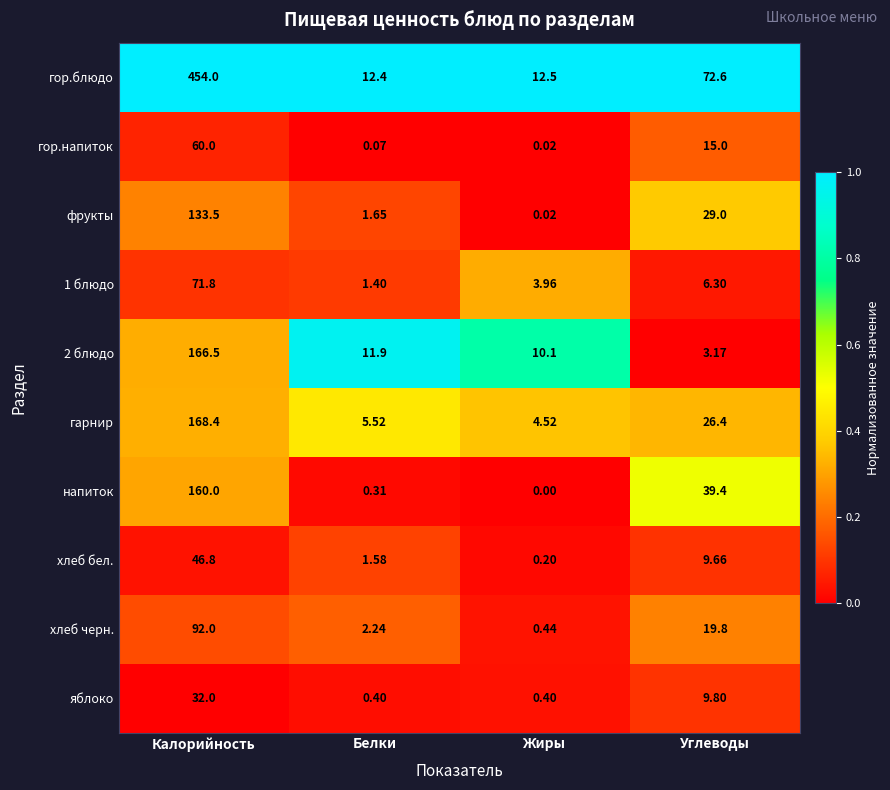

At which label does яблоко first exceed 9?

Калорийность